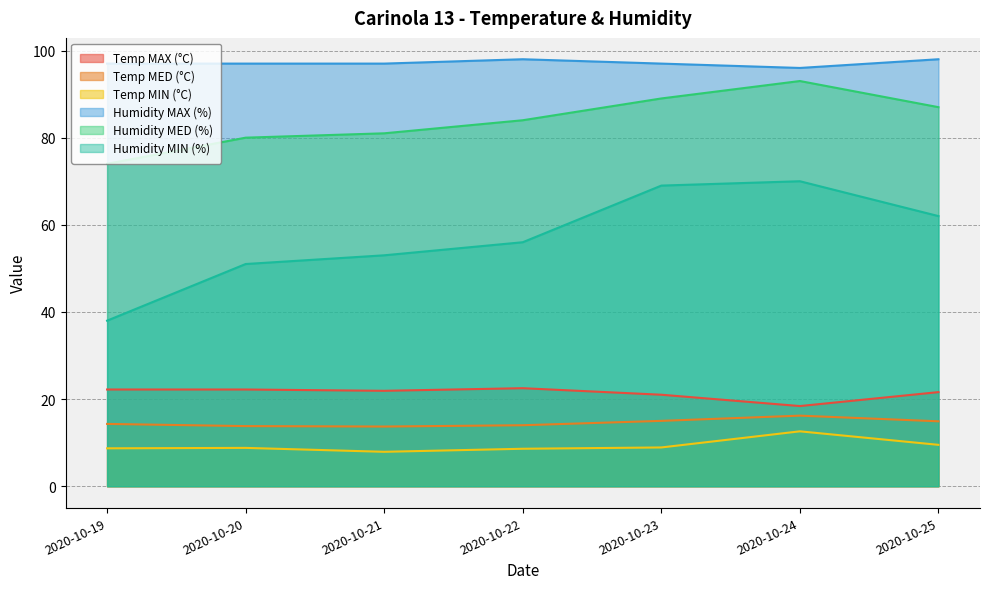

What is the spread (max minus min) of values at 2020-10-24?

83.4